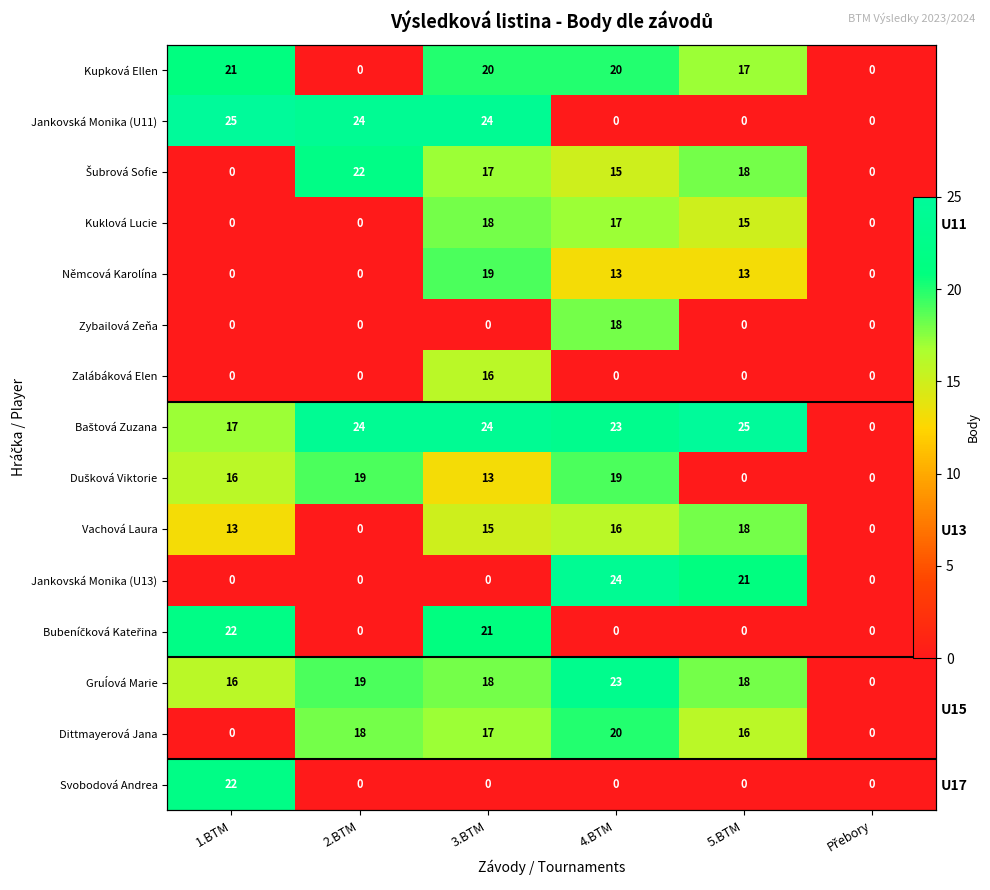

Is the value of Baštová Zuzana at Přebory greater than the value of Gruĺová Marie at 4.BTM?

No